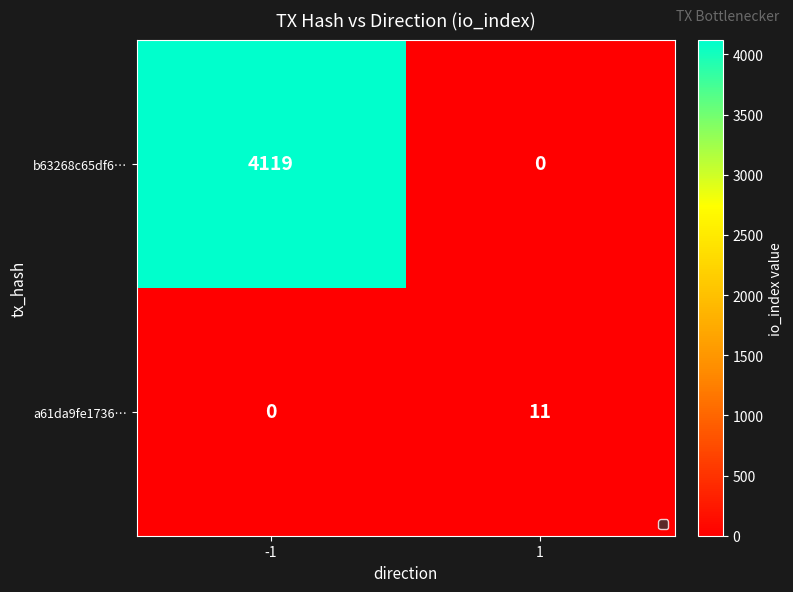

The b63268c65df6… series shows 4119 at -1. True or false?

True